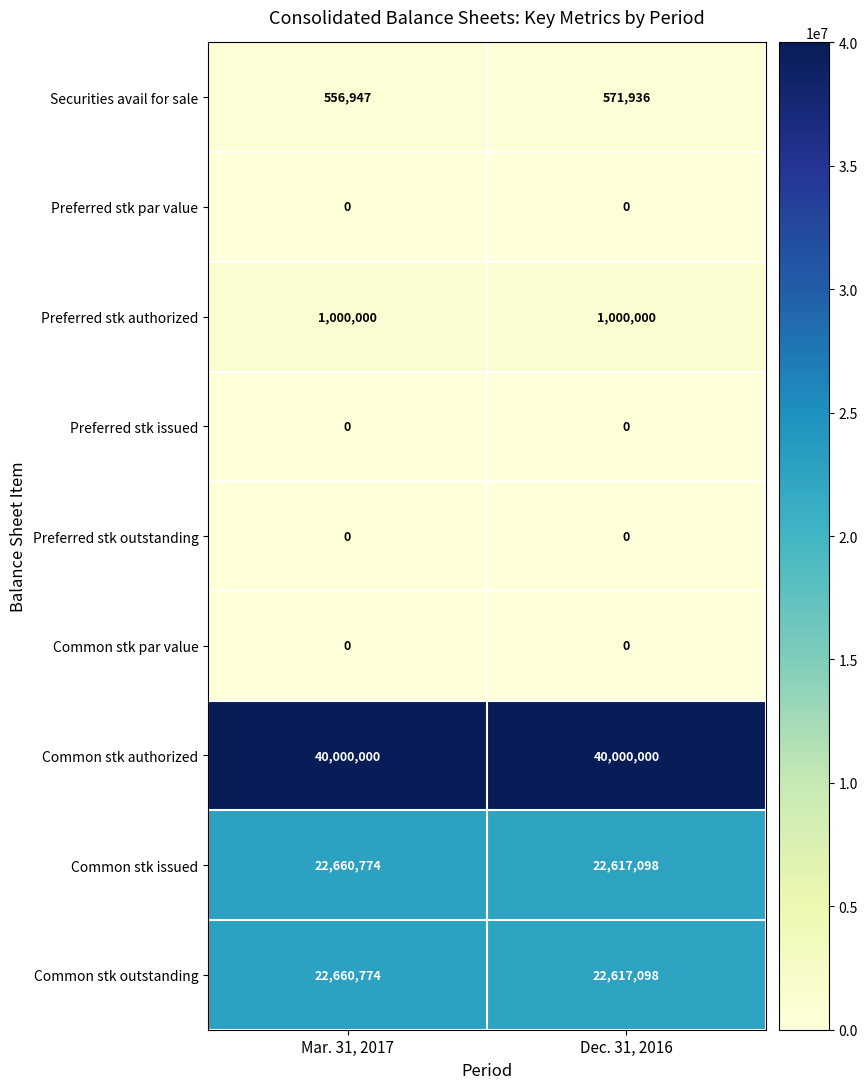

What value does the Securities avail for sale series have at Mar. 31, 2017?

556947